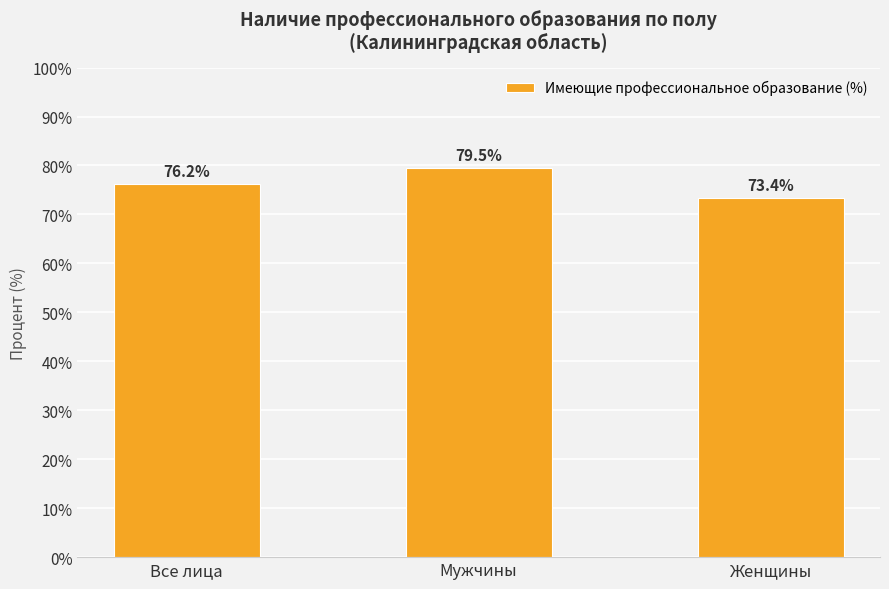

Which has a higher value, Женщины or Мужчины?

Мужчины